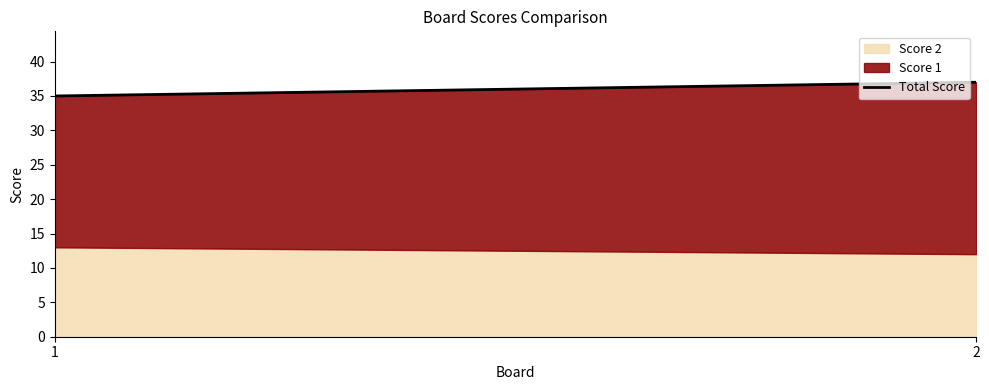

What is the difference between the maximum and minimum values?

2